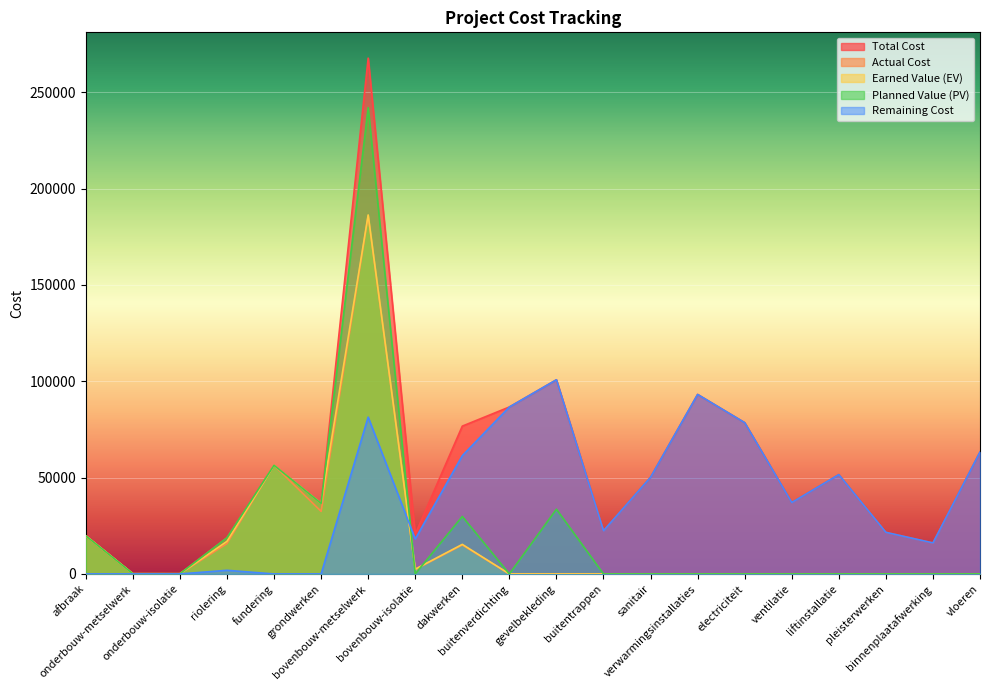

Reading right to left, list all the values displayed in this chart.

Total Cost: 63303.9	16106.0	21597.4	51566.0	37079.0	78538.5	93184.9	50189.2	22414.0	100800.0	86666.6	76735.8	20641.9	267780.2	36607.7	56390.1	18801.6	100.8	113.1	19800.0
Actual Cost: 0.0	0.0	0.0	0.0	0.0	0.0	0.0	0.0	0.0	0.0	0.0	15035.8	2347.5	185945.1	32484.7	56389.9	15773.6	100.8	113.1	19800.0
Earned Value (EV): 0.0	0.0	0.0	0.0	0.0	0.0	0.0	0.0	0.0	0.0	0.0	15347.2	2477.0	186375.0	36607.7	56390.1	16921.4	100.8	113.1	19800.0
Planned Value (PV): 0.0	0.0	0.0	0.0	0.0	0.0	0.0	0.0	0.0	33600.0	0.0	29841.7	0.0	242073.3	36607.7	56390.1	18801.6	100.8	113.1	19800.0
Remaining Cost: 63303.9	16106.0	21597.4	51566.0	37079.0	78538.5	93184.9	50189.2	22414.0	100800.0	86666.6	61388.7	18164.9	81405.2	0.0	0.0	1880.2	0.0	0.0	0.0